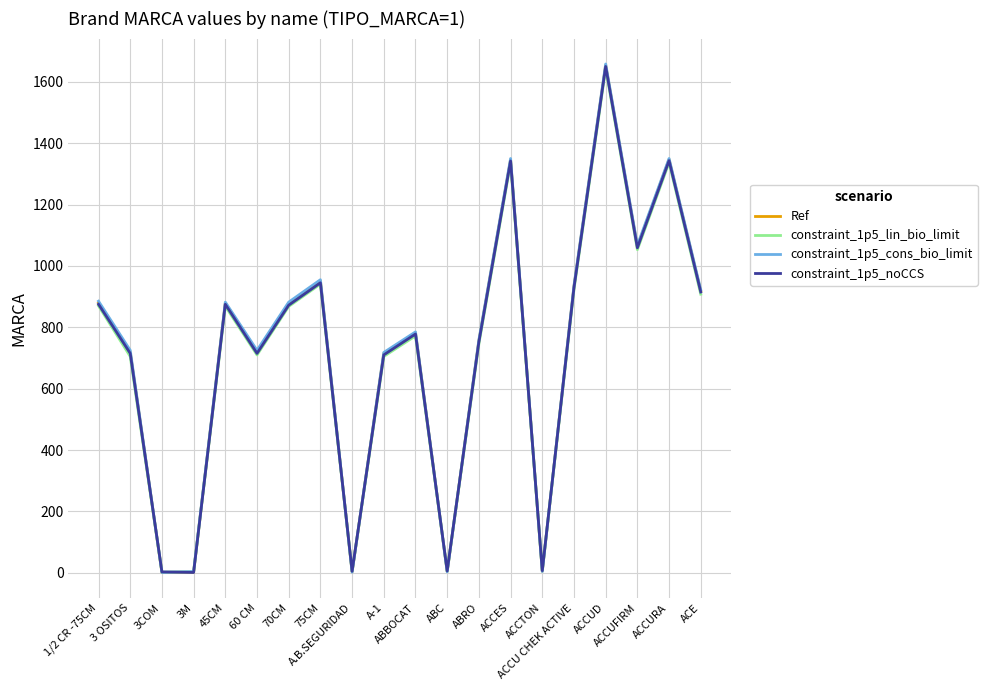

Which series has the widest spread of values?

constraint_1p5_cons_bio_limit